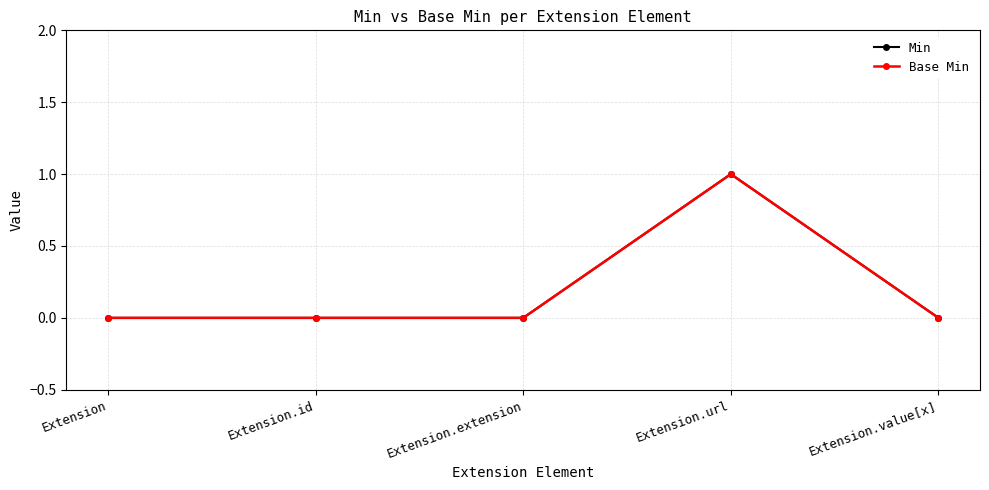

What is the sum of all Base Min values?

1